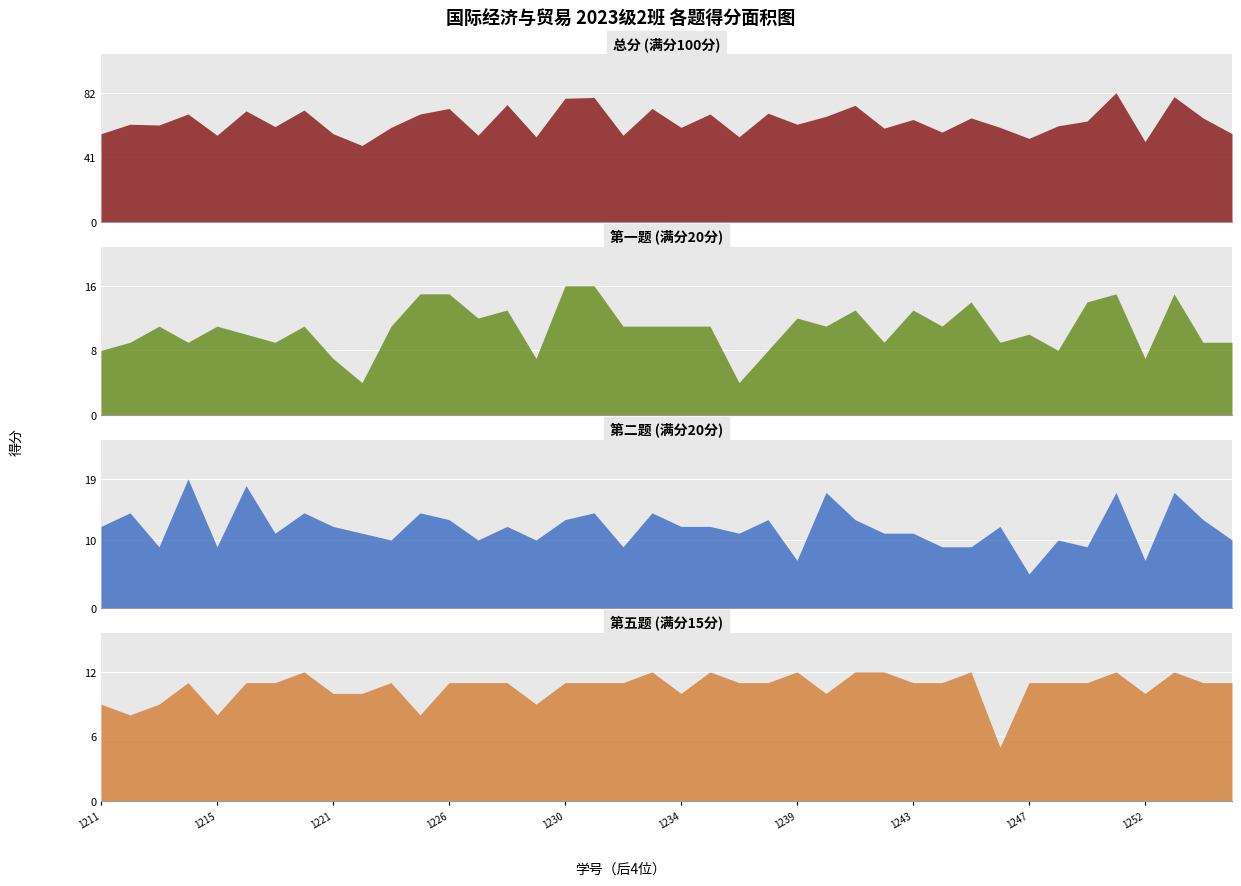

After their last crossing, which series has the higher values: 四.(15分) or 一.(20分)?

四.(15分)